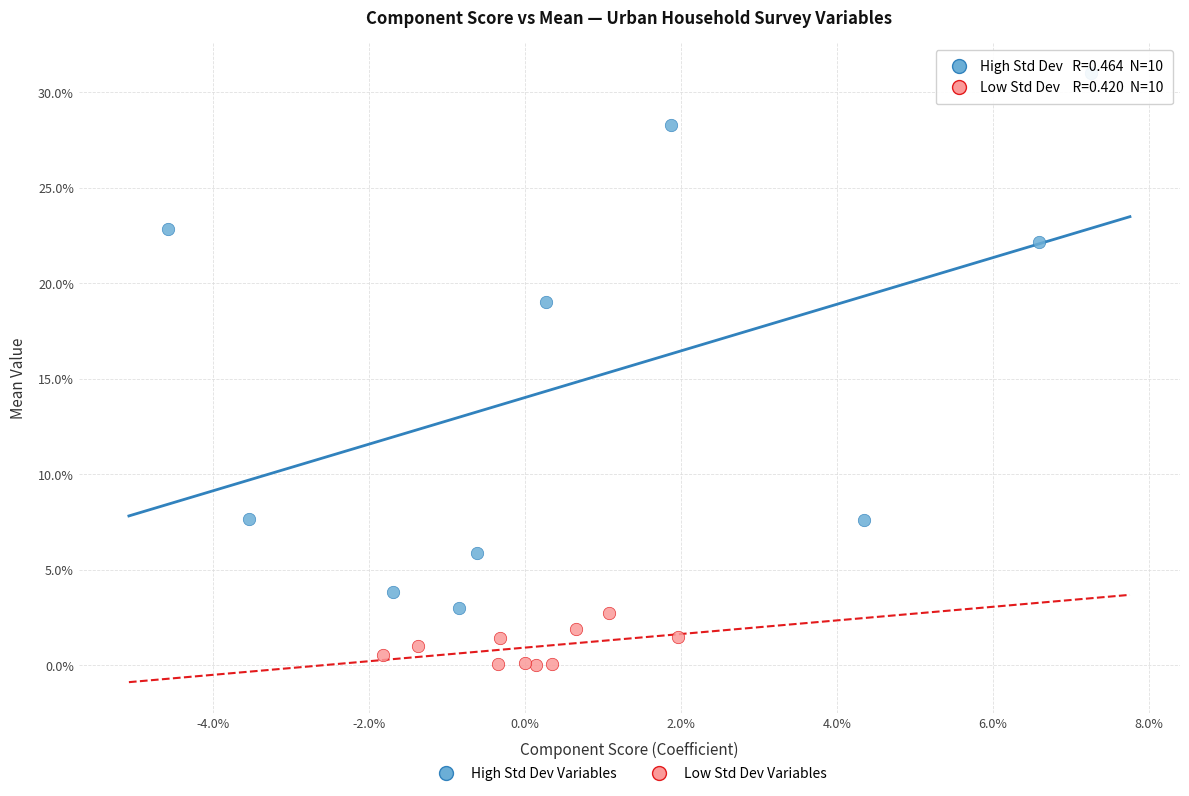

Which series contains the lowest Y value?

Low Std Dev Variables